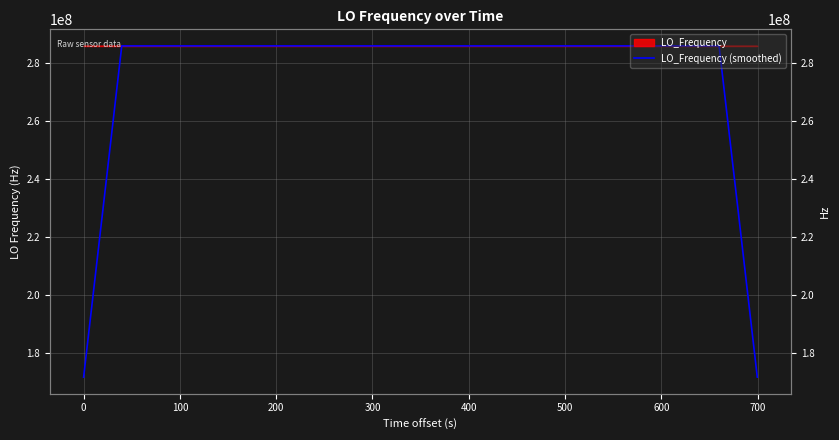

Where does the data first go above 286047000?

500